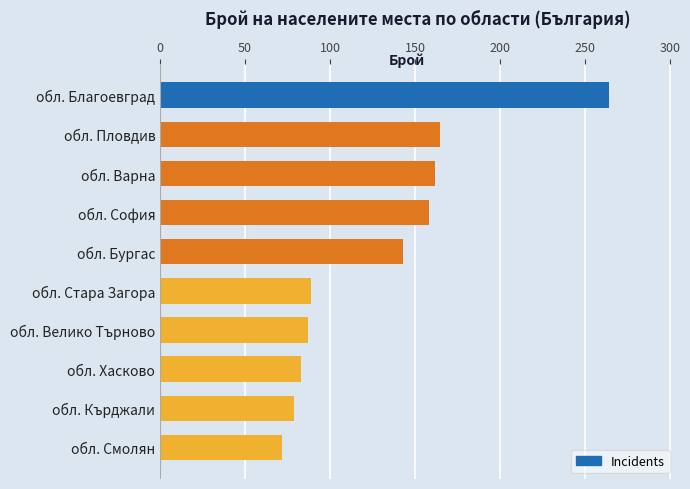

What is the ratio of the value at обл. Бургас to the value at обл. Пловдив?

0.9